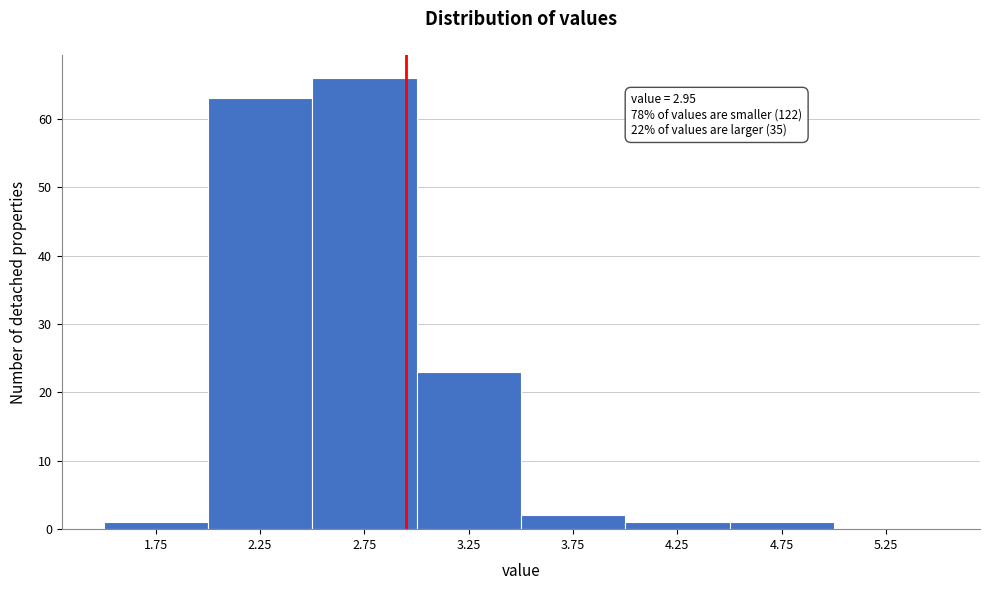

Which range on the x-axis has the tallest bar?

2.5 to 3.0